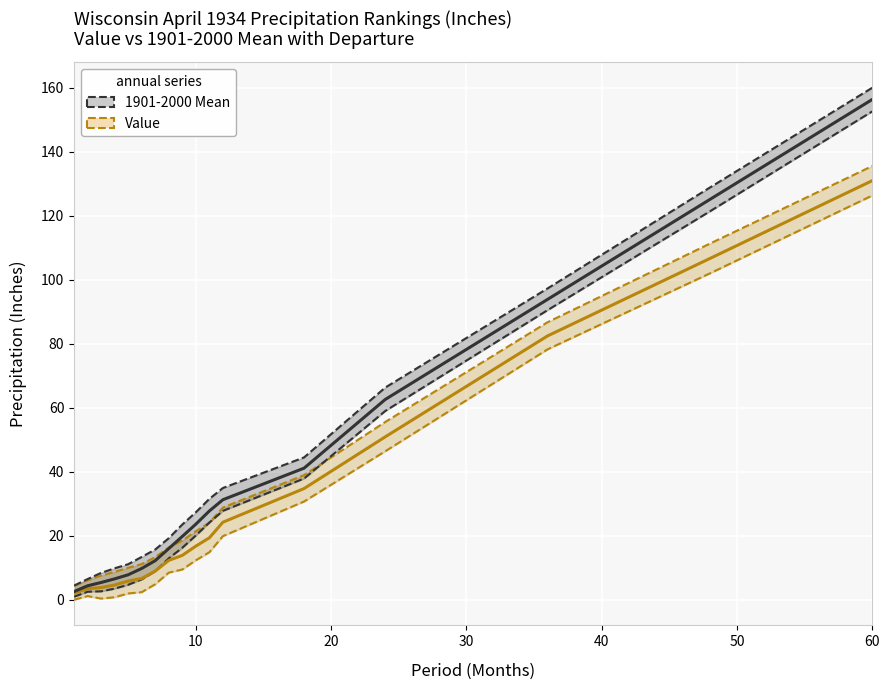

What is the difference between the maximum and minimum values in the 1901-2000 Mean series?

153.7